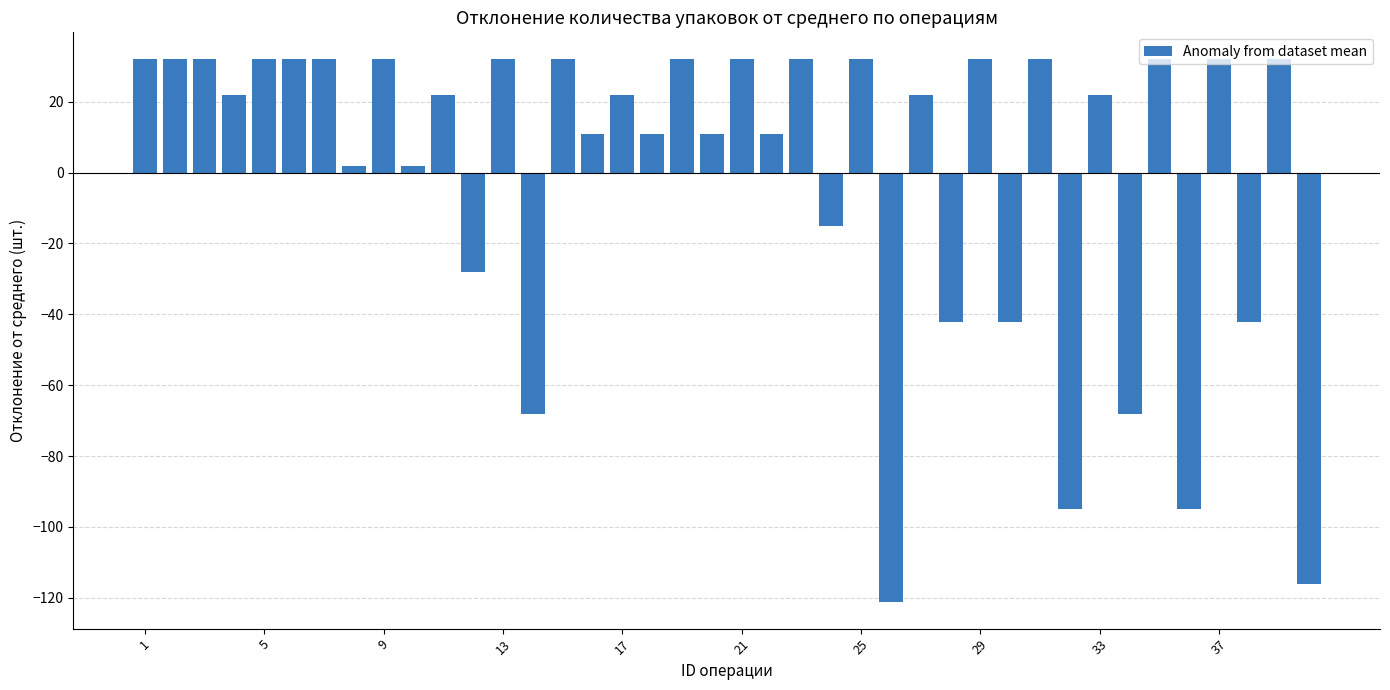

What is the difference between the maximum and minimum values?

153.0